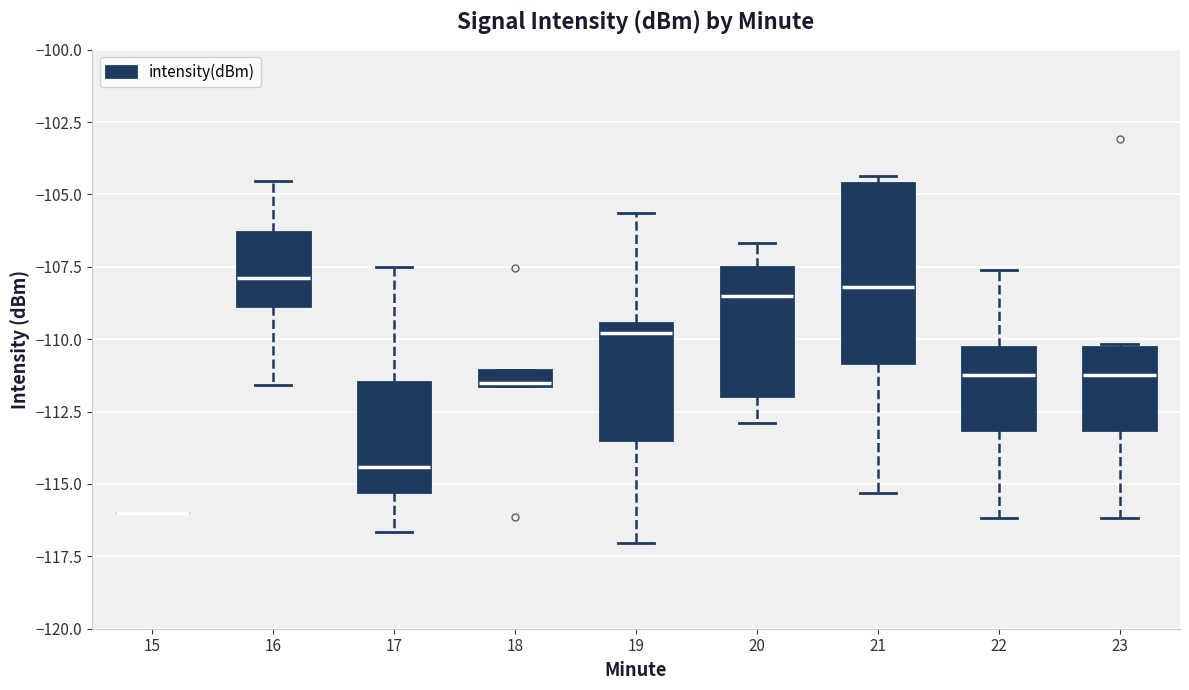

Comparing the boxes themselves (not the whiskers), which one is the tallest?

21